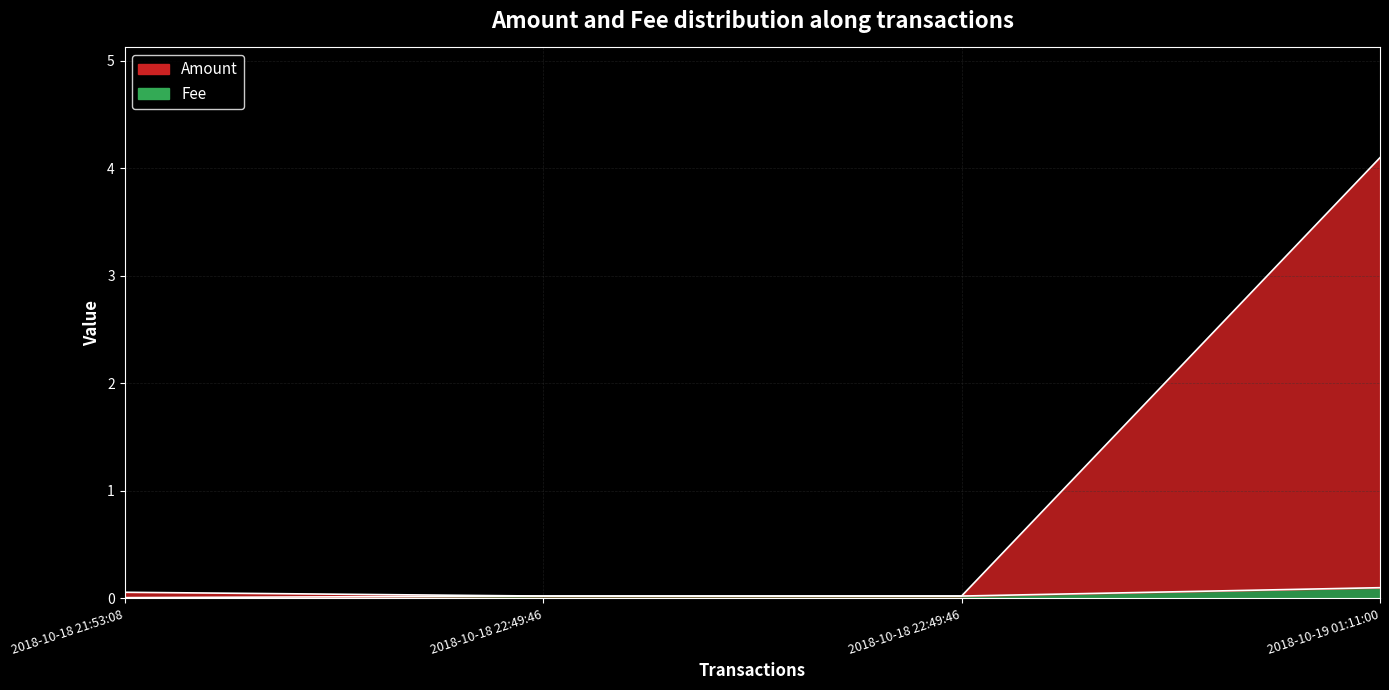

What is the difference between the maximum and second lowest values in the Fee series?

0.1